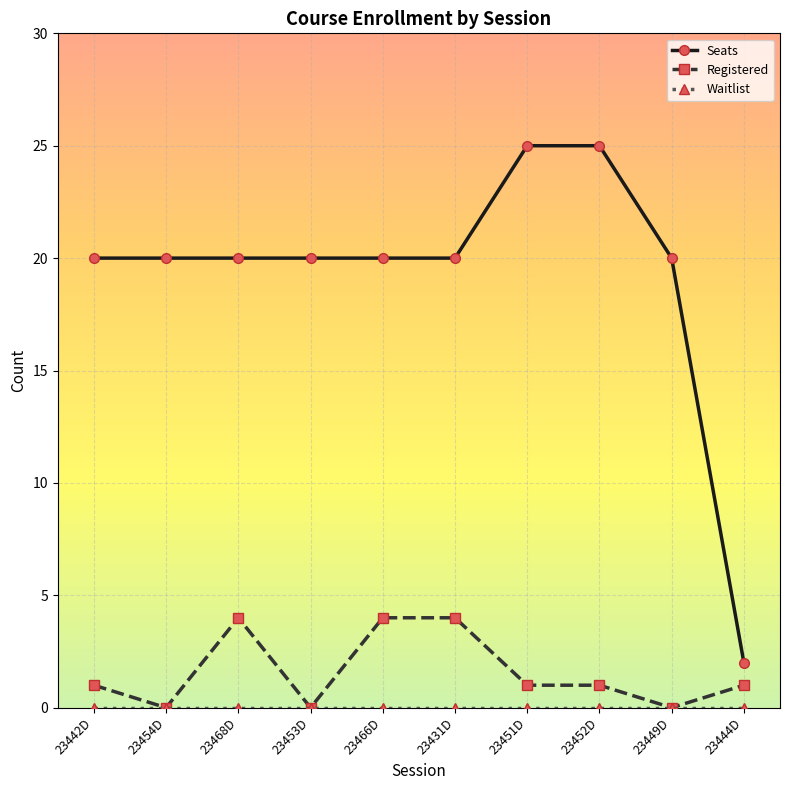

What is the lowest value of the Seats series?

2